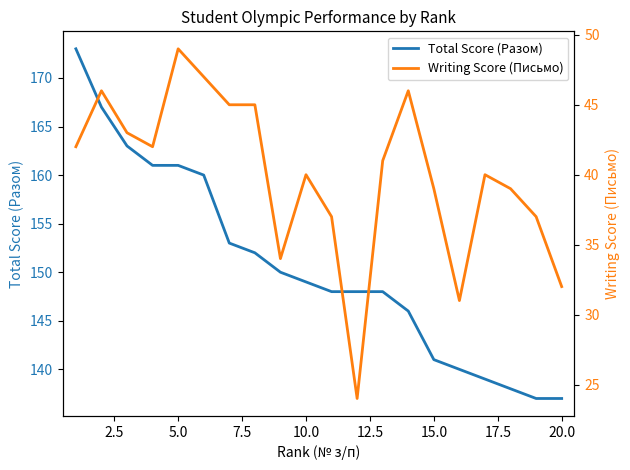

True or false: Total Score (Разом) has more than 1 interior local peaks.

False